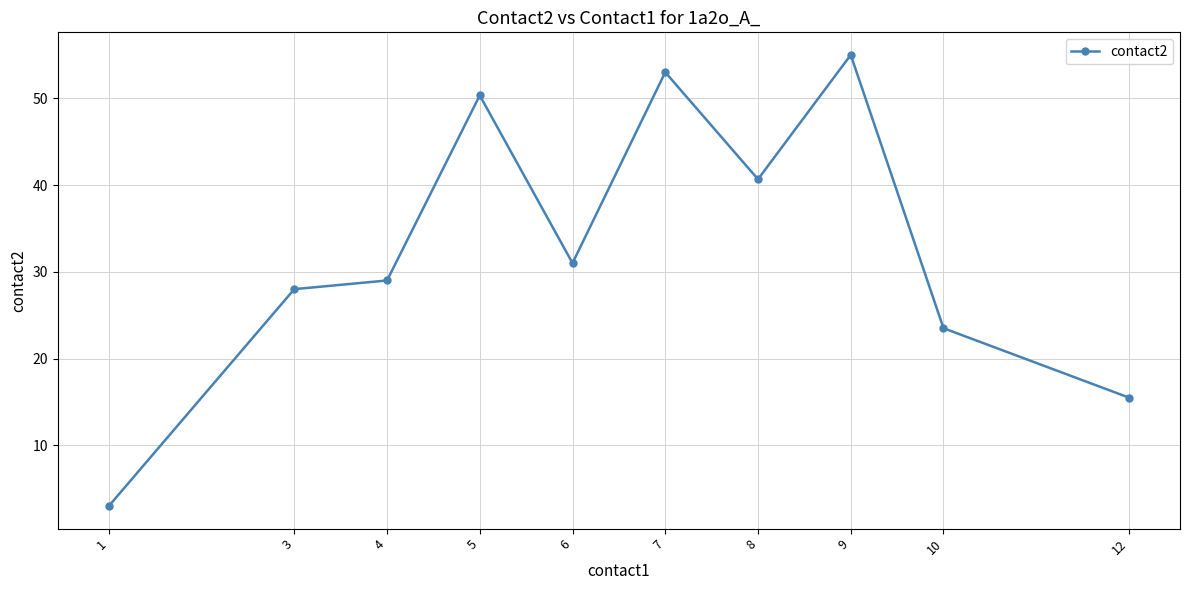

How many lines are shown in the chart?

1